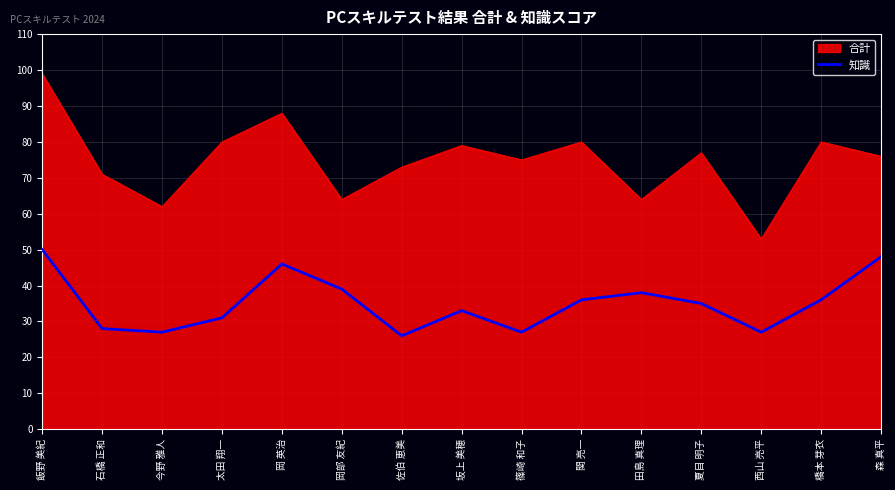

Does the chart display data point markers on the line(s)?

No